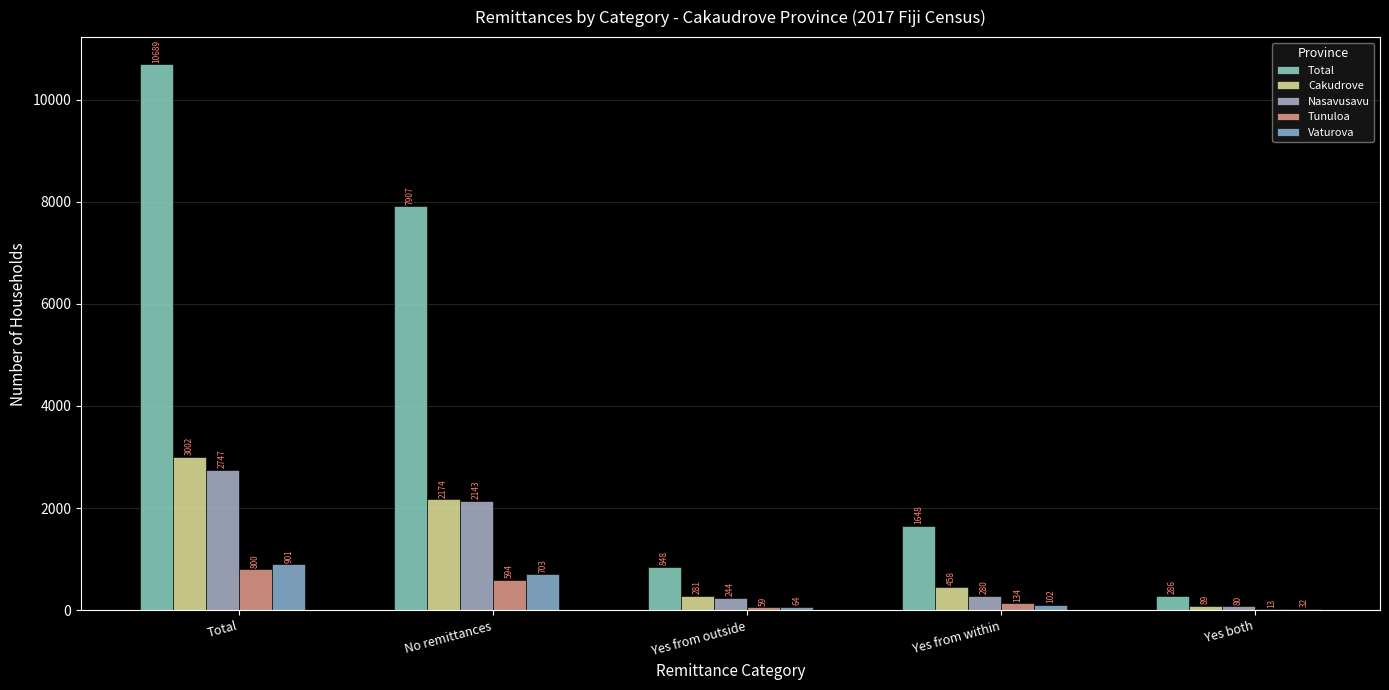

What is the difference between the Tunuloa values at Yes from outside and No remittances?

535